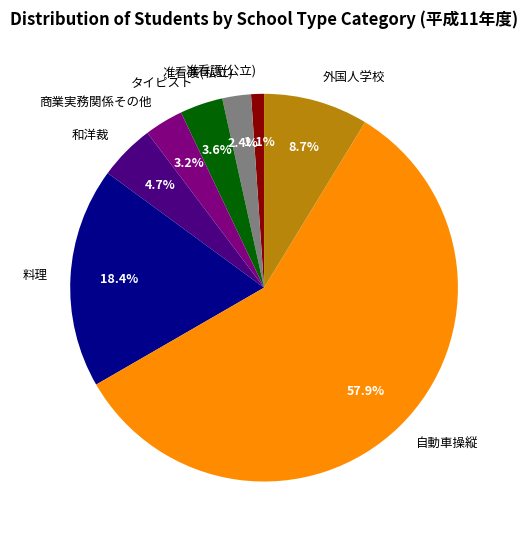

To the nearest percent, what portion does 料理 represent?

18%